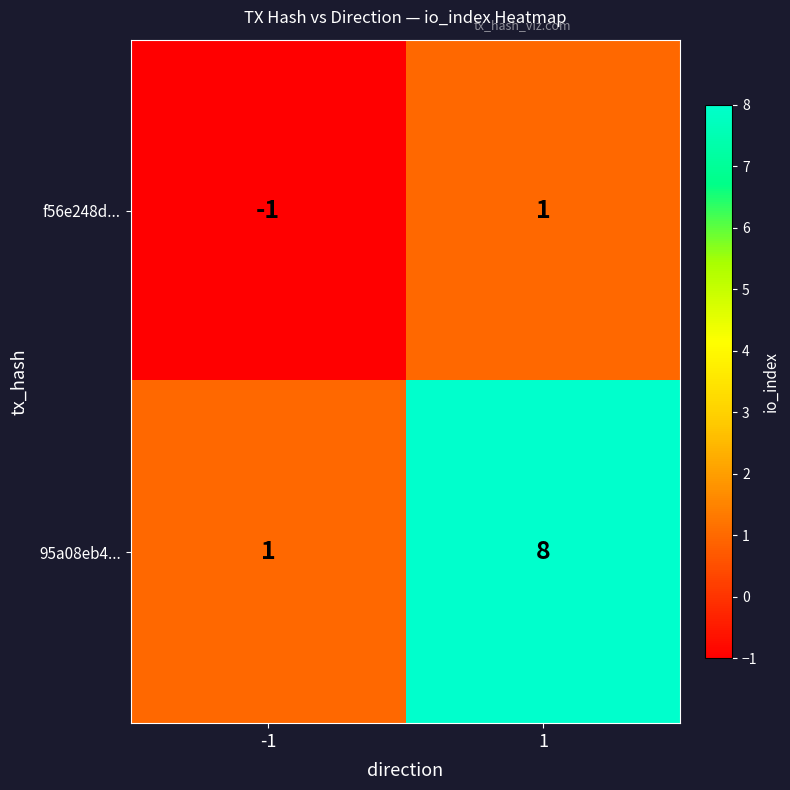

Reading left to right, extract all data points from this chart.

f56e248d...: -1	1
95a08eb4...: 1	8